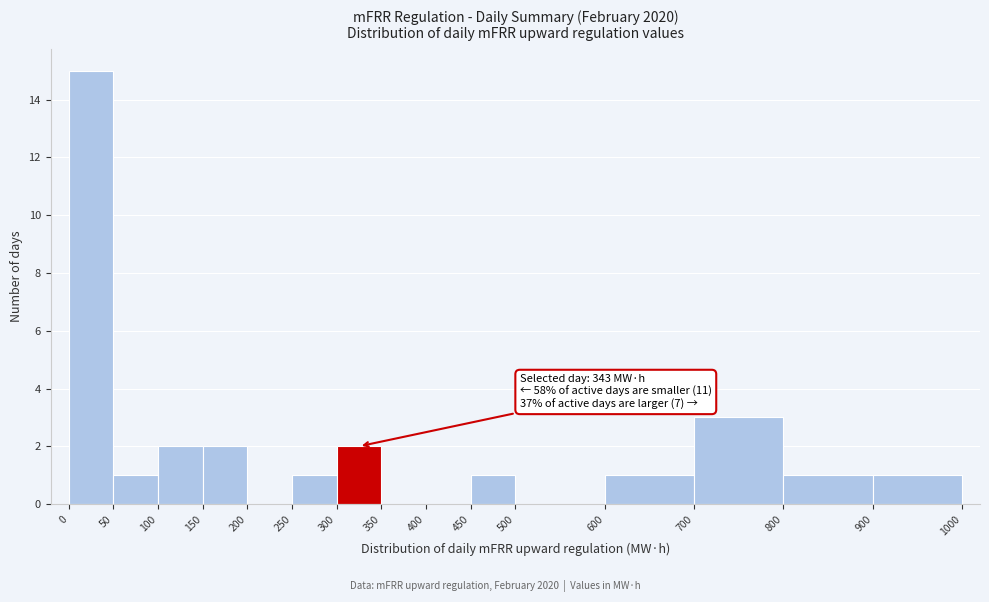

Which range on the x-axis has the tallest bar?

0 to 50